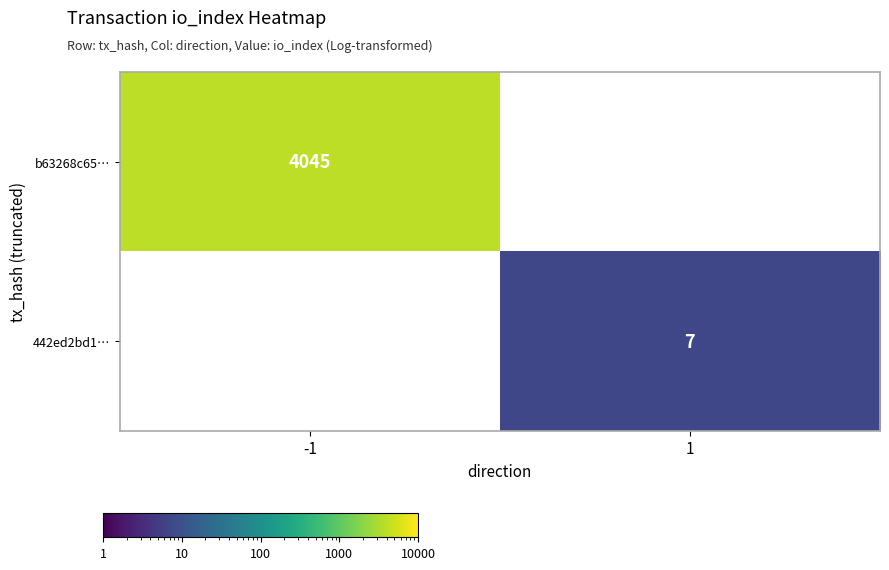

Is the value of b63268c65… at -1 greater than the value of 442ed2bd1… at 1?

Yes